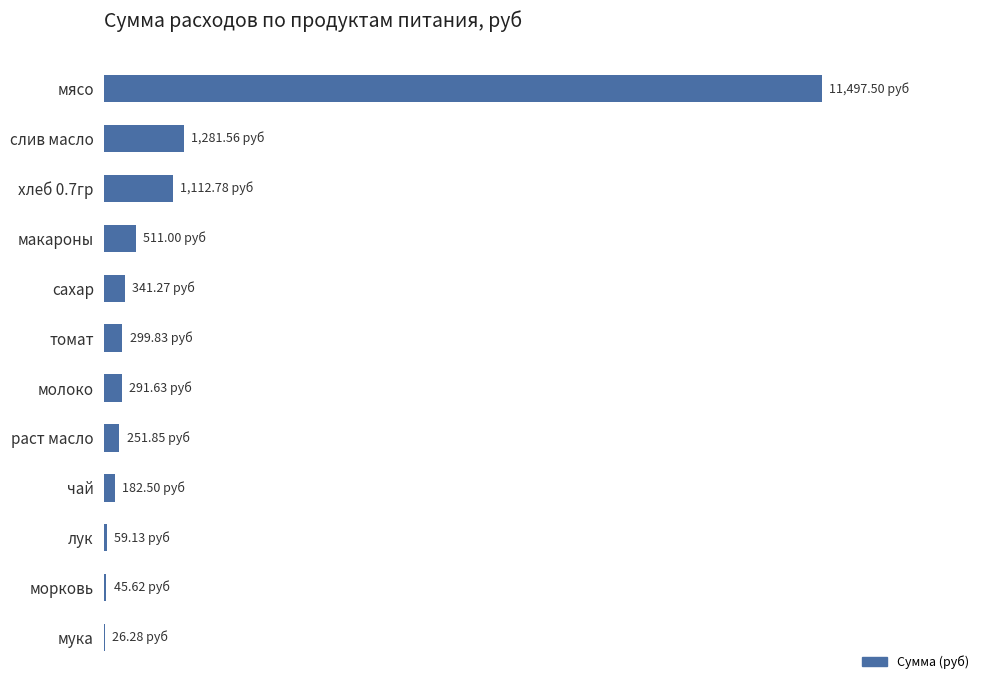

Are the bars horizontal?

Yes